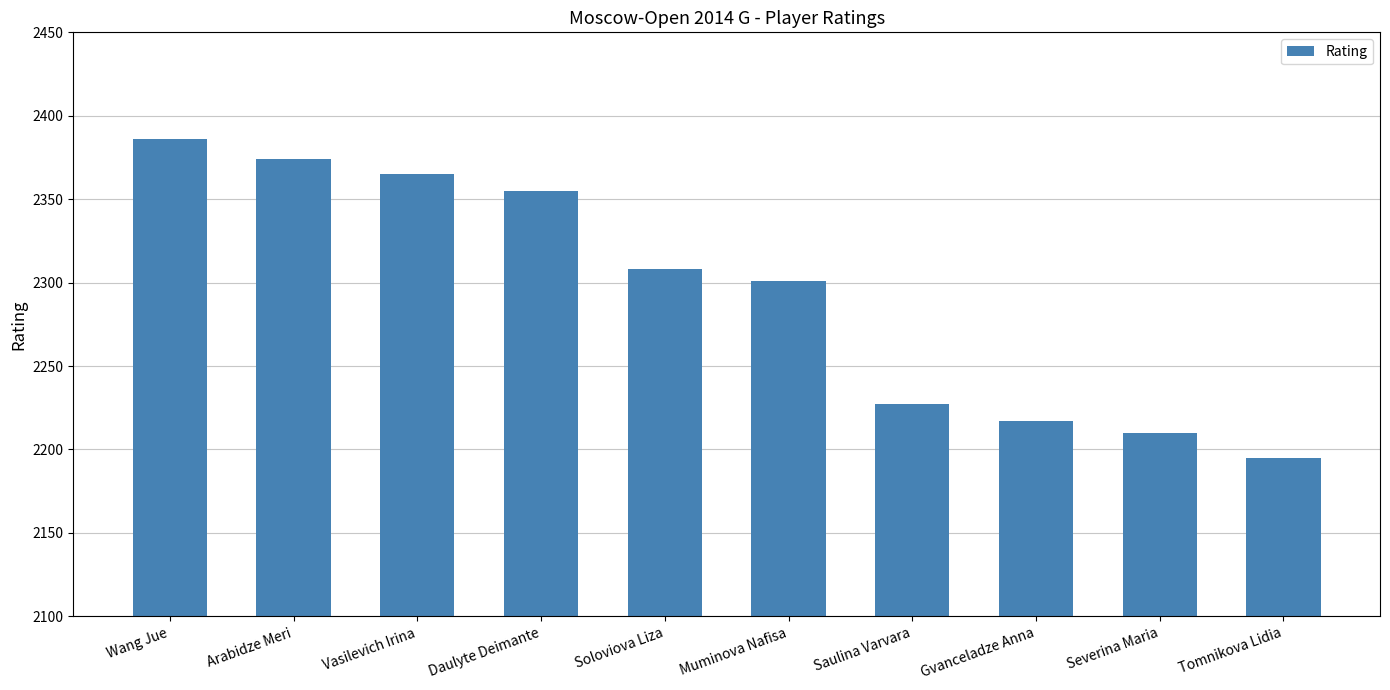

Reading right to left, list all the values displayed in this chart.

2195	2210	2217	2227	2301	2308	2355	2365	2374	2386